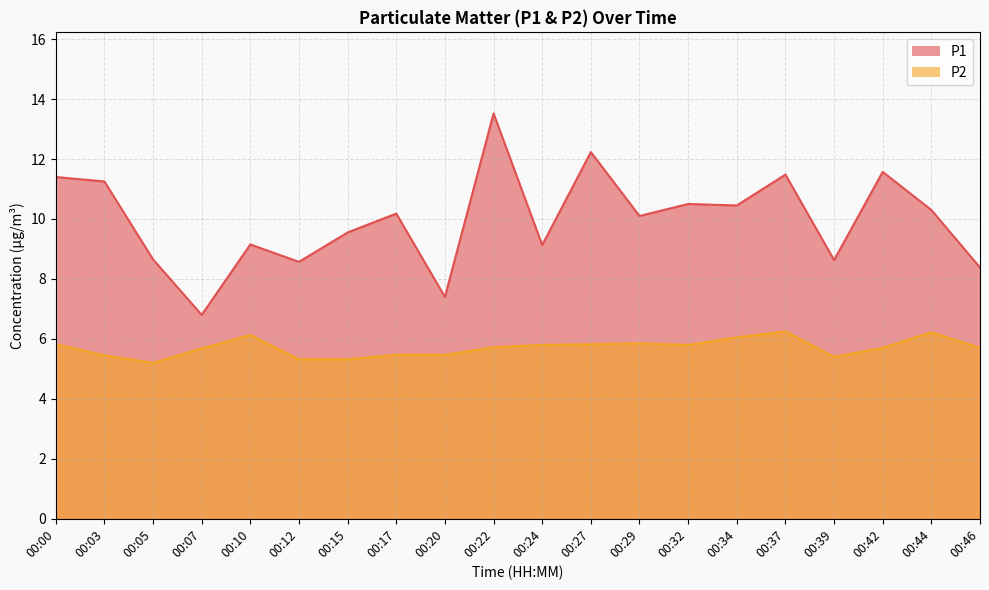

Reading right to left, list all the values displayed in this chart.

P1: 8.4	10.3	11.6	8.6	11.5	10.4	10.5	10.1	12.2	9.1	13.5	7.4	10.2	9.6	8.6	9.2	6.8	8.7	11.2	11.4
P2: 5.7	6.2	5.7	5.4	6.2	6.0	5.8	5.8	5.8	5.8	5.7	5.5	5.5	5.3	5.3	6.1	5.7	5.2	5.5	5.8